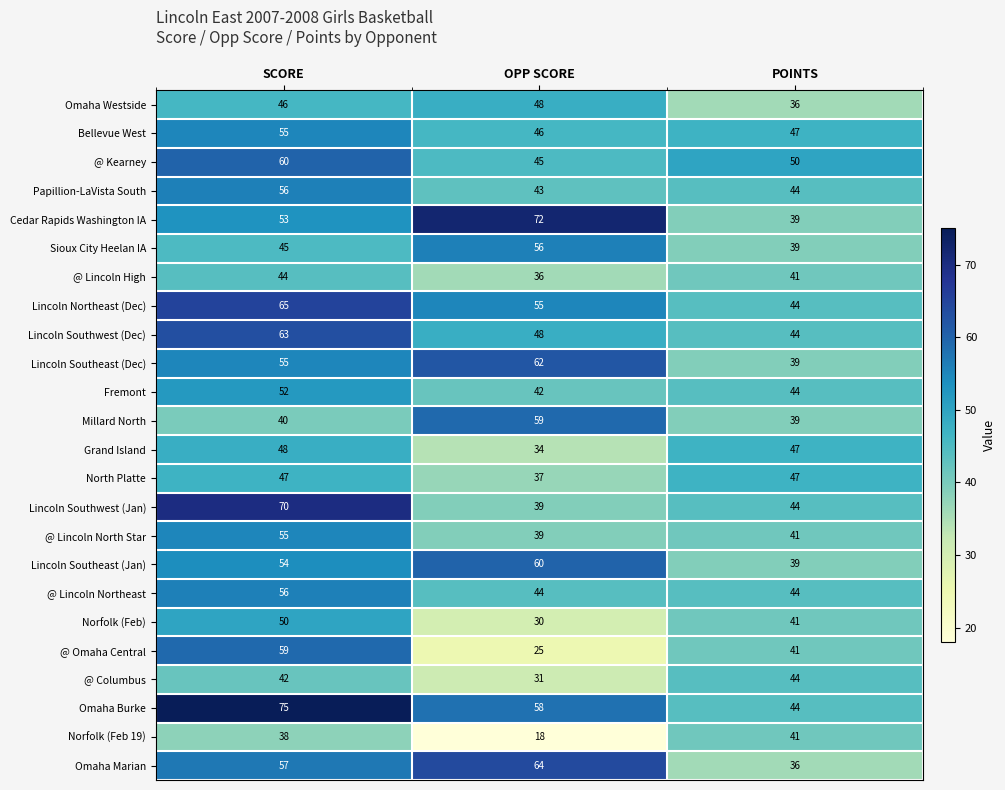

What is the total value across all series at OPP SCORE?

1091